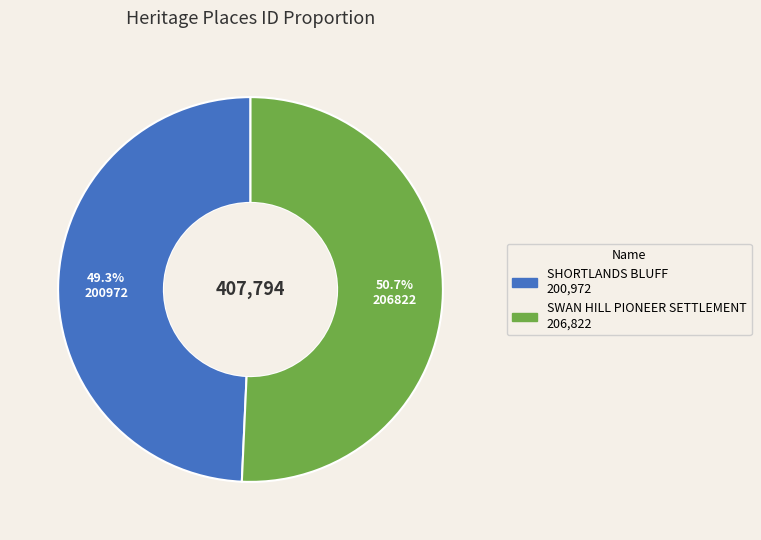

The SHORTLANDS BLUFF slice represents 49% of the pie. True or false?

True